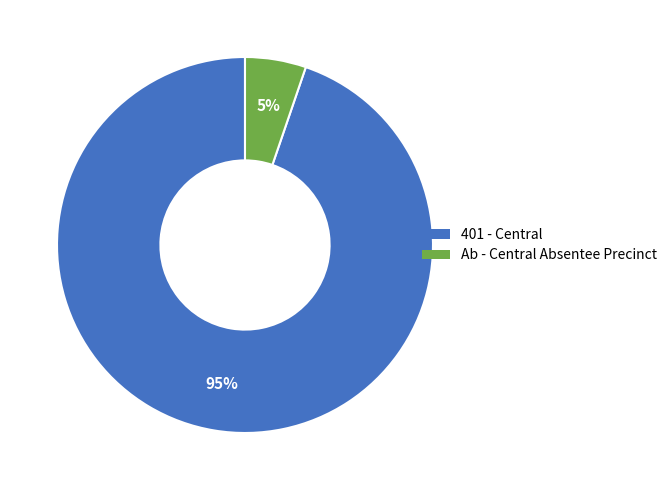

Which category accounts for the majority?

401 - Central